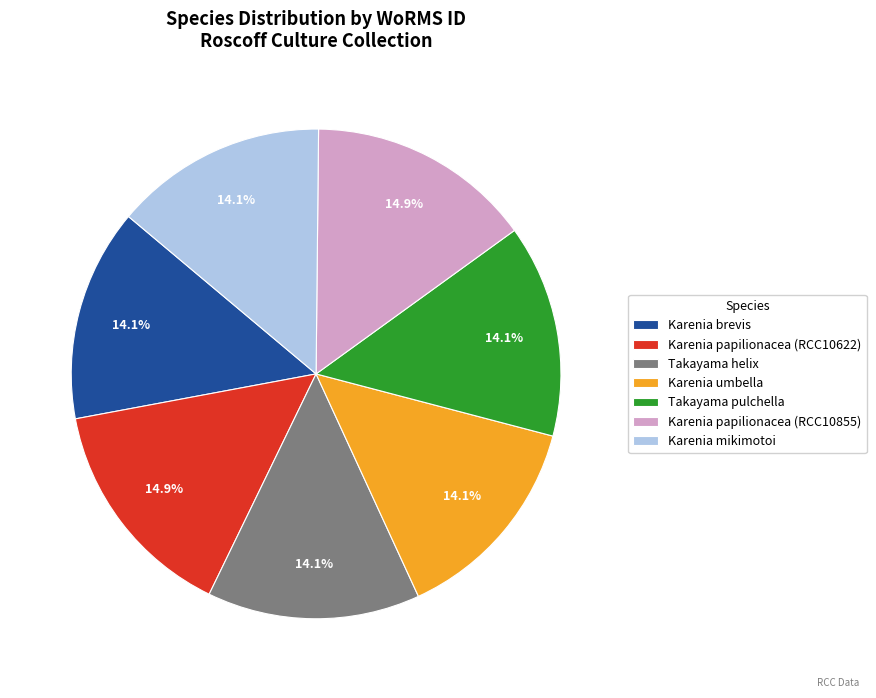

The Karenia brevis slice represents 14% of the pie. True or false?

True